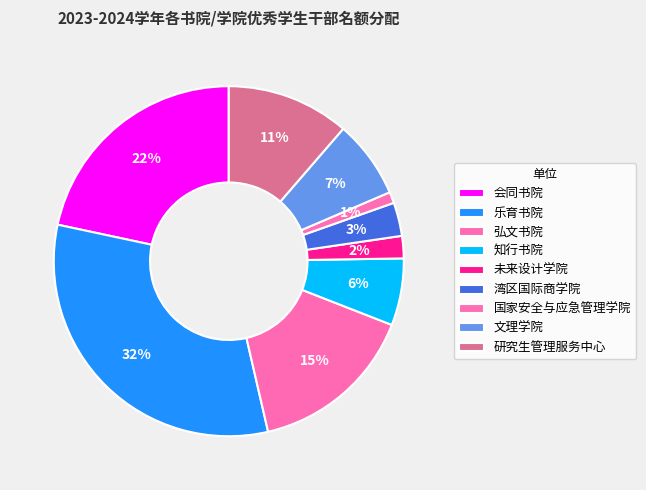

Does 乐育书院 account for over 50% of the chart?

No